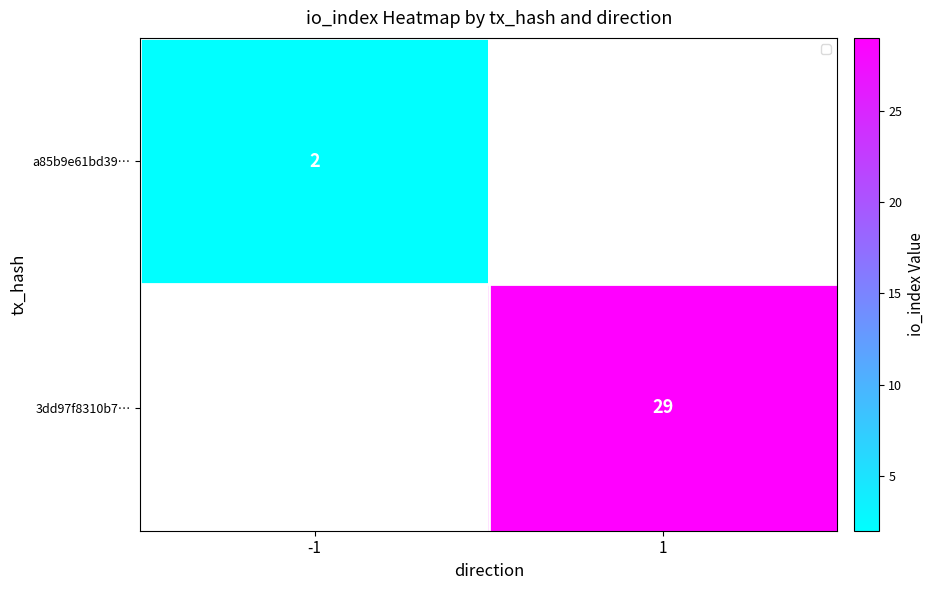

What is the smallest value displayed?

2.0